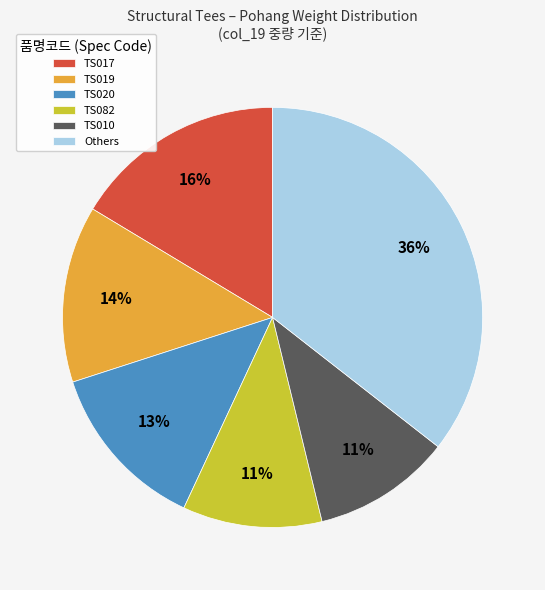

What is the largest slice in the pie chart?

Others